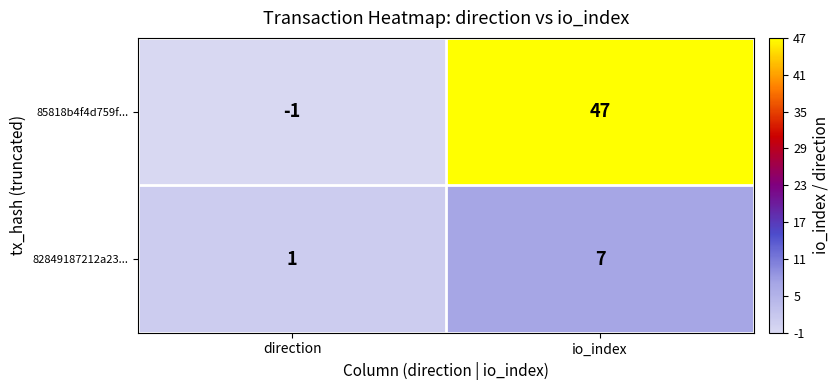

Which series changed the most between direction and io_index?

85818b4f4d759f...